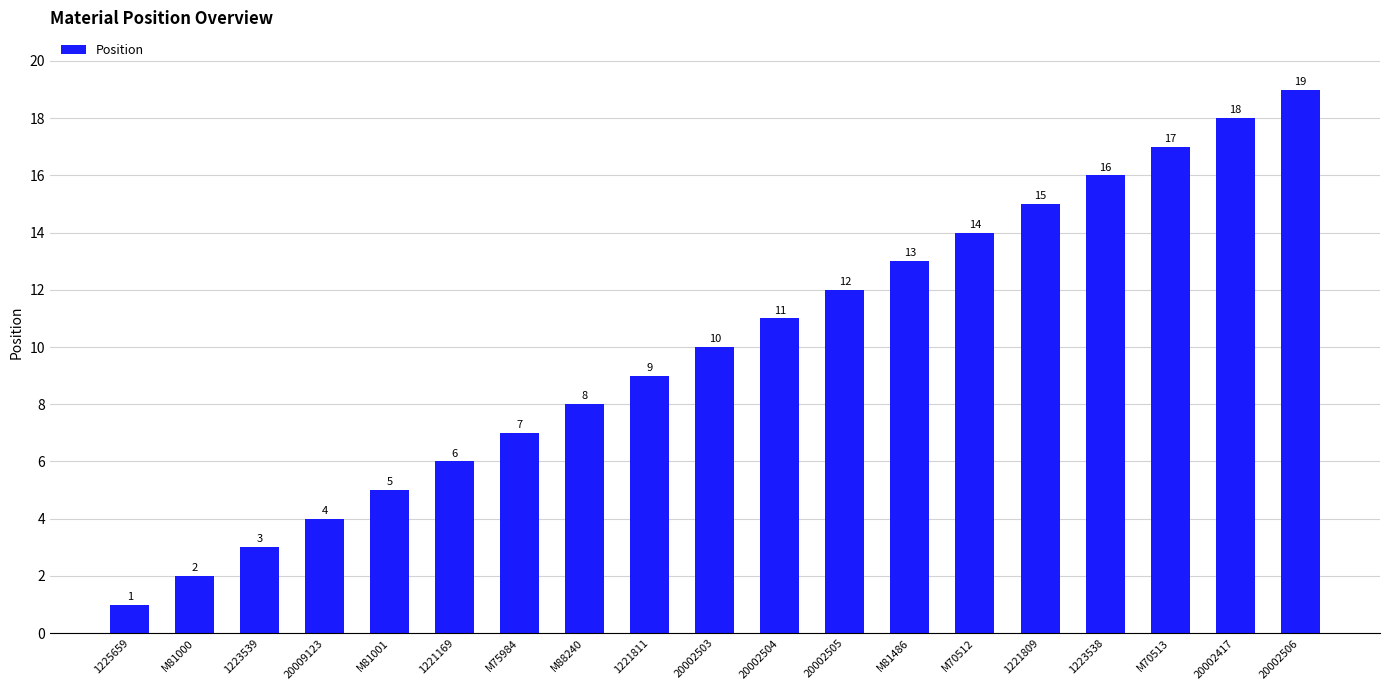

Count the number of categories in the chart.

19